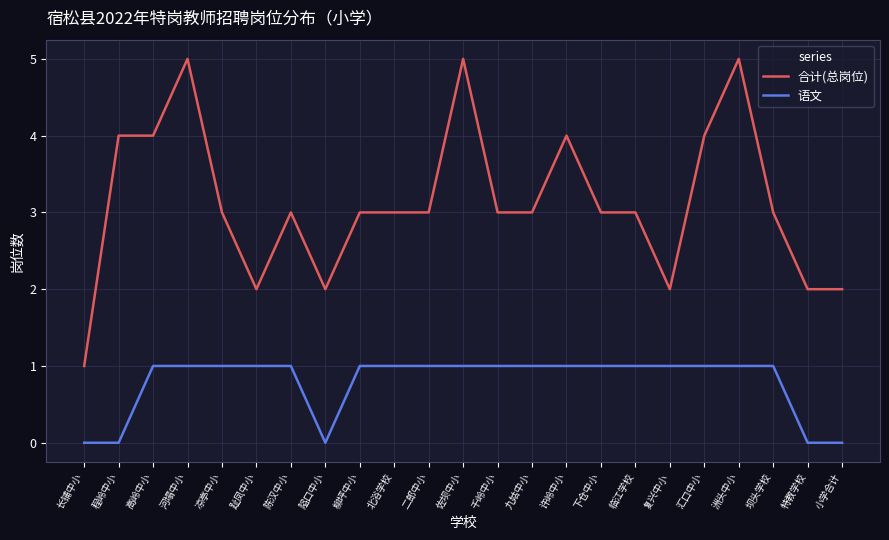

Reading left to right, what are all the values shown in this chart?

合计(总岗位): 长铺中小=1	程岭中小=4	高岭中小=4	河塌中小=5	凉亭中小=3	趾凤中小=2	陈汉中小=3	隘口中小=2	柳坪中小=3	北浴学校=3	二郎中小=3	佐坝中小=5	千岭中小=3	九姑中小=3	许岭中小=4	下仓中小=3	临江学校=3	复兴中小=2	汇口中小=4	洲头中小=5	坝头学校=3	特教学校=2	小学合计=2
语文: 长铺中小=0	程岭中小=0	高岭中小=1	河塌中小=1	凉亭中小=1	趾凤中小=1	陈汉中小=1	隘口中小=0	柳坪中小=1	北浴学校=1	二郎中小=1	佐坝中小=1	千岭中小=1	九姑中小=1	许岭中小=1	下仓中小=1	临江学校=1	复兴中小=1	汇口中小=1	洲头中小=1	坝头学校=1	特教学校=0	小学合计=0